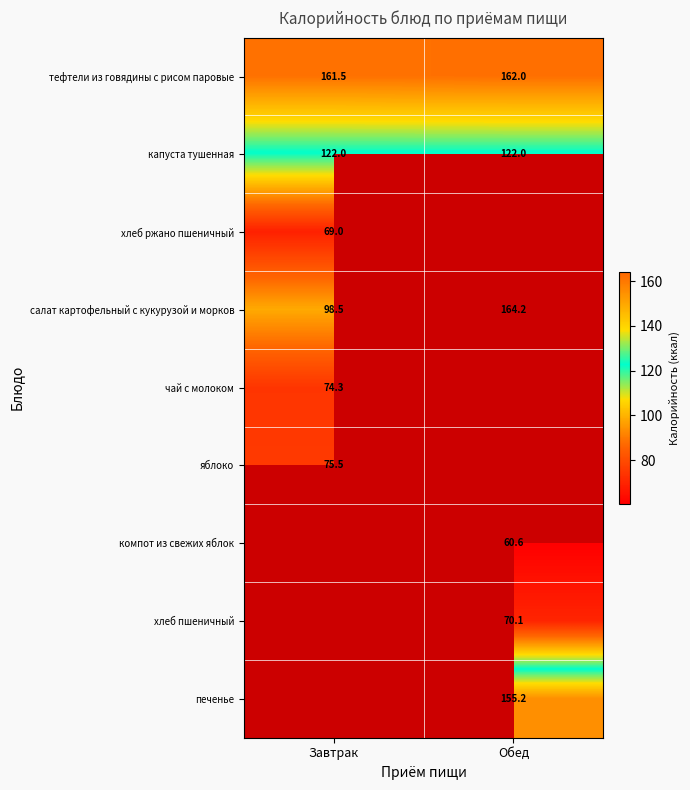

What is the sum of all капуста тушенная values?

244.0